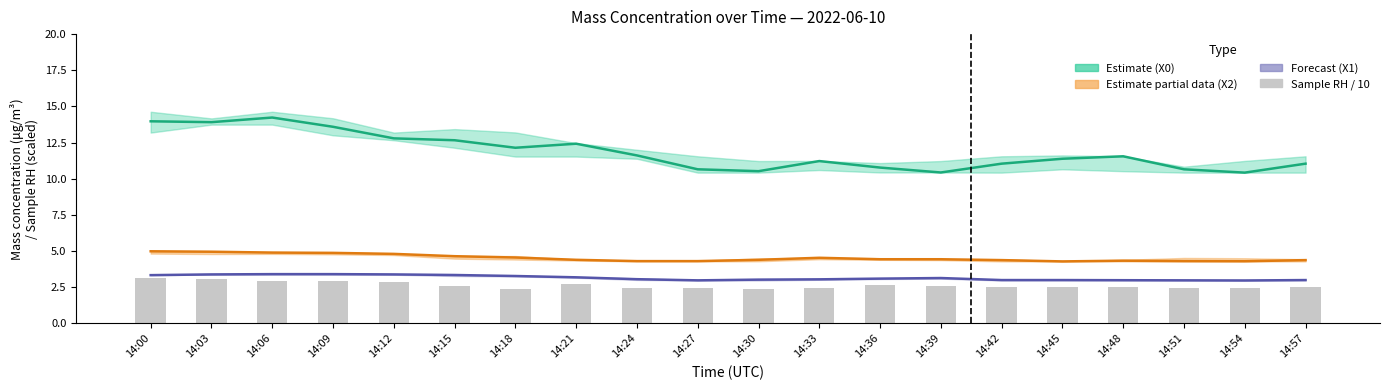

At which label does Sample RH / 10 reach its peak?

14:00